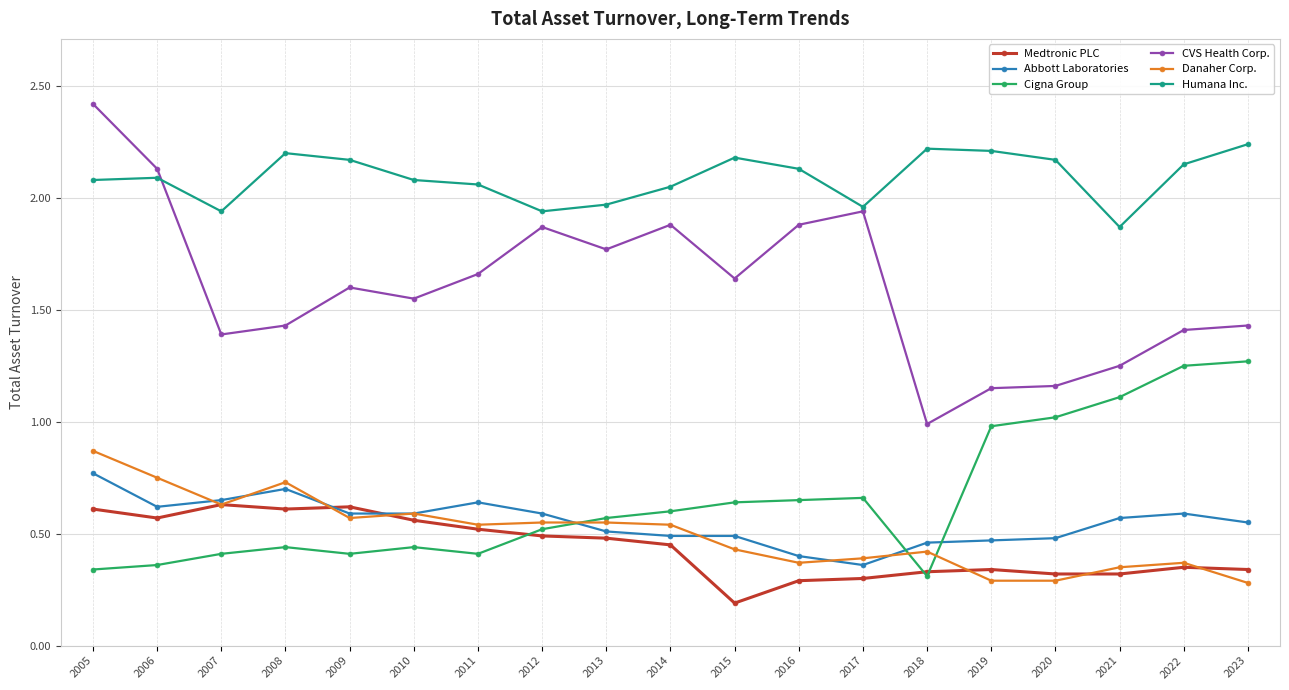

At which label does CVS Health Corp. reach its minimum?

2018